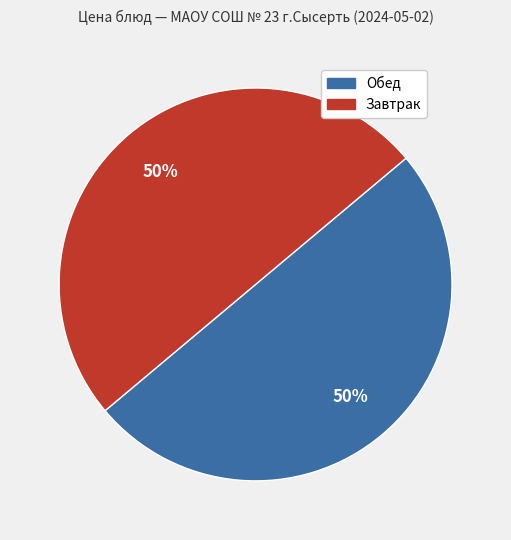

To the nearest percent, what is the average slice percentage?

50%